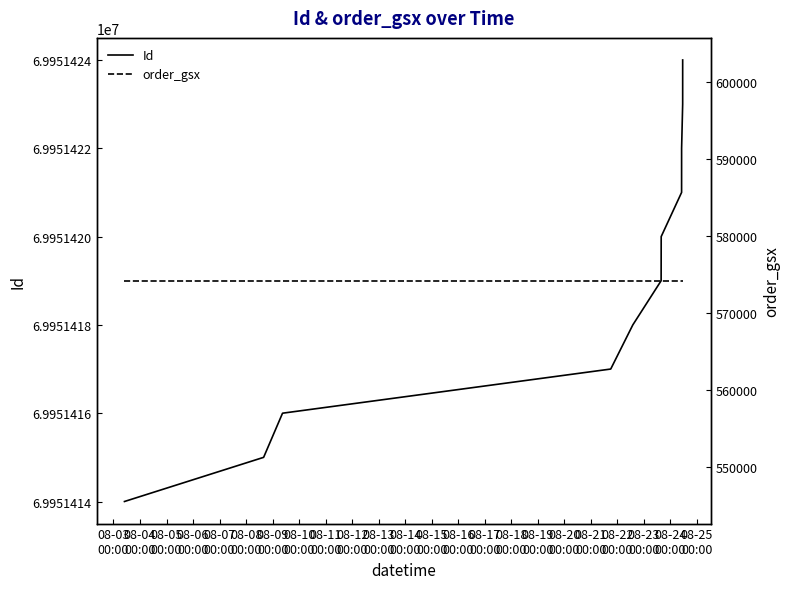

What is the value of the Id point at the 11th from the left?

69951424